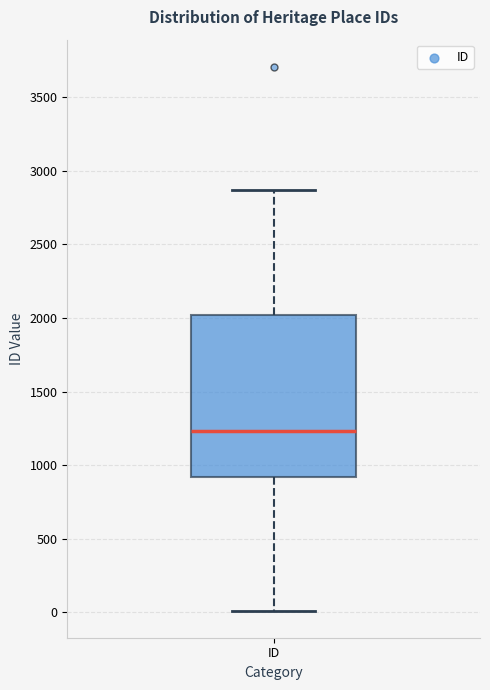

Read this box plot against the y-axis: the position of the median line, the range covered by the box, and the ends of both whiskers. The values are not printed on the chart, so give them approximately, as read against the axis.

median 1250, box 900 to 2000, whiskers 0 to 2850